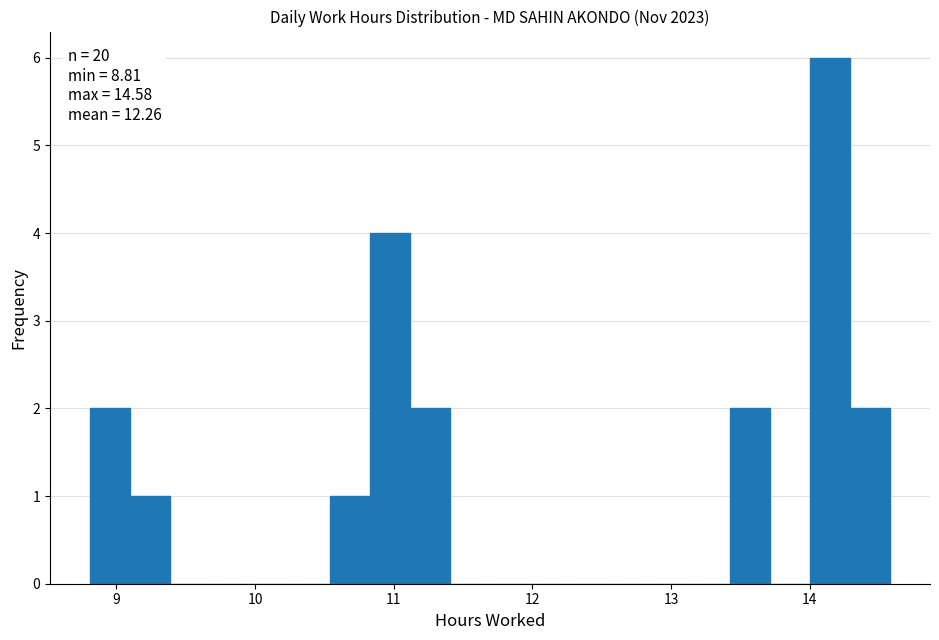

Around what value on the x-axis is the tallest bar? Give the approximate position of its centre, as read against the axis.

14.1